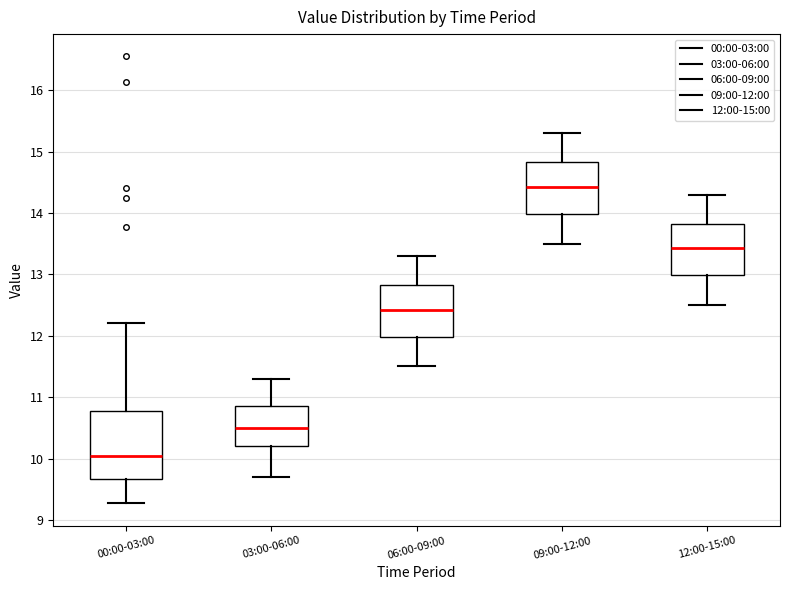

Where does the upper whisker of the box for 00:00-03:00 end on the y-axis? The values are not printed on the chart, so give them approximately, as read against the axis.

12.2